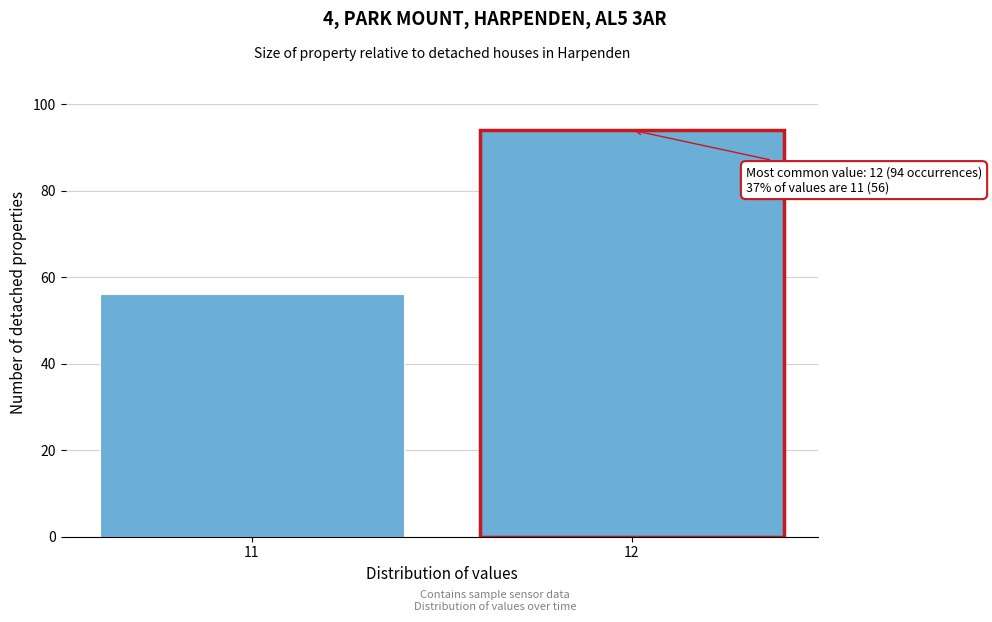

Reading right to left, extract all data points from this chart.

94	56